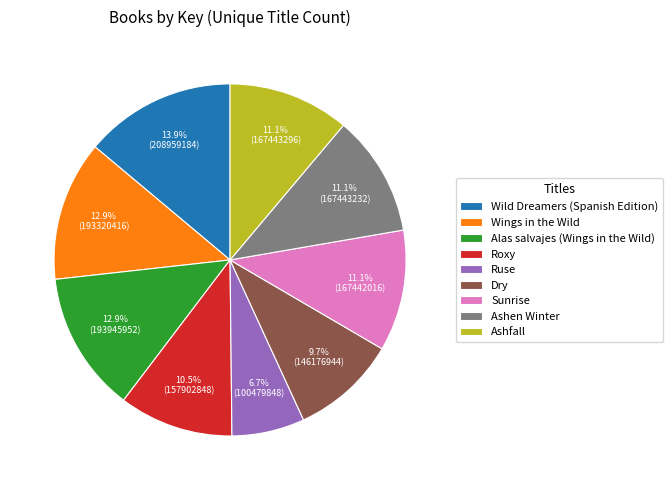

Approximately how many times larger is the value at Wild Dreamers (Spanish Edition) compared to Dry?

1.4